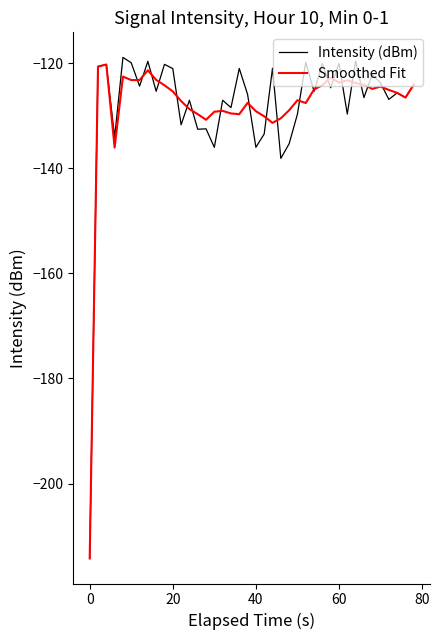

What is the minimum value for Intensity (dBm)?

-214.2